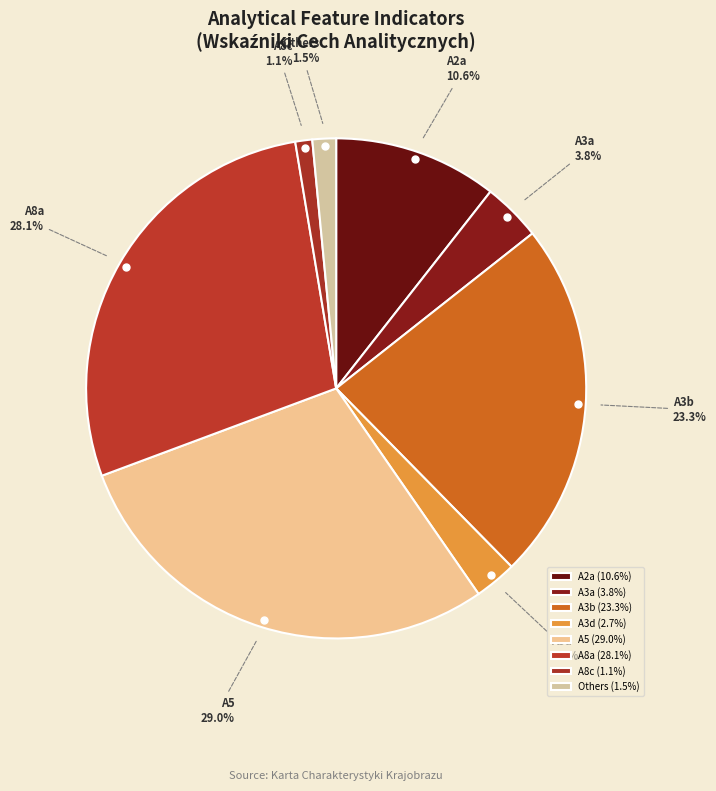

To the nearest percent, what percentage of the pie is A3d?

3%